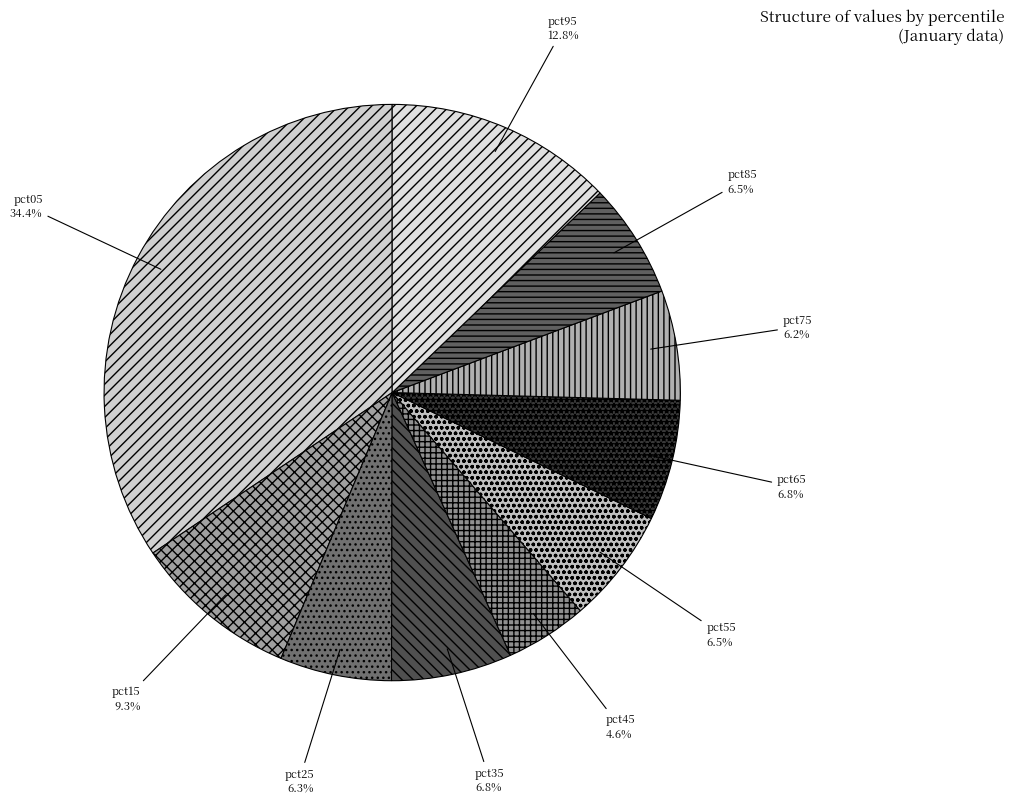

To the nearest percent, what is the average slice percentage?

10%